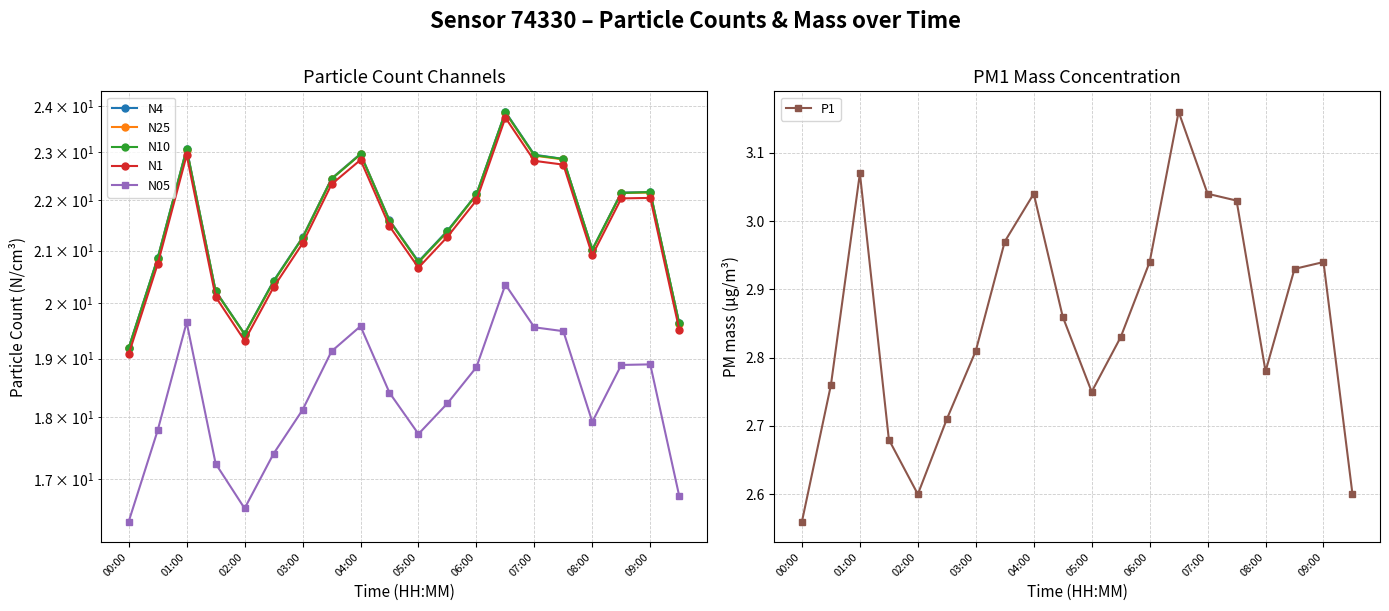

How many interior local valleys does the N05 series have?

3